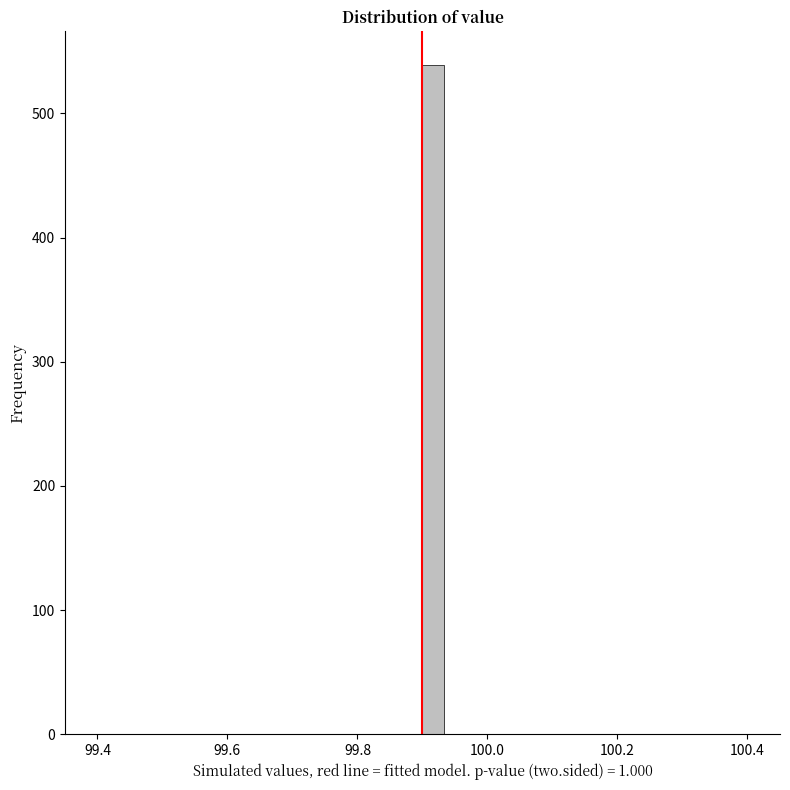

Read against the x-axis, roughly where is the centre of the tallest bar?

99.92